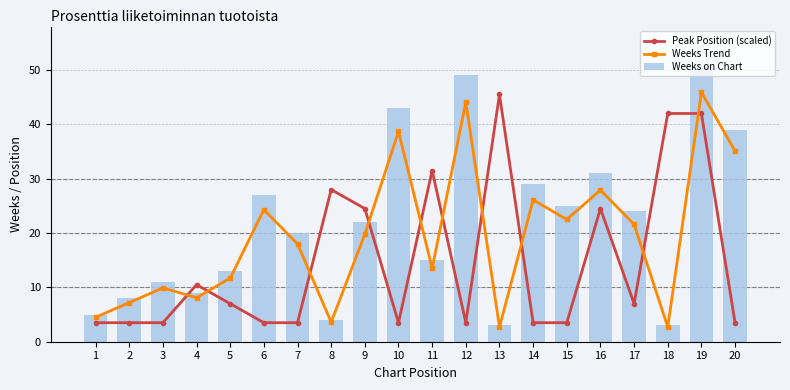

Which label corresponds to the smallest value in the chart?

13